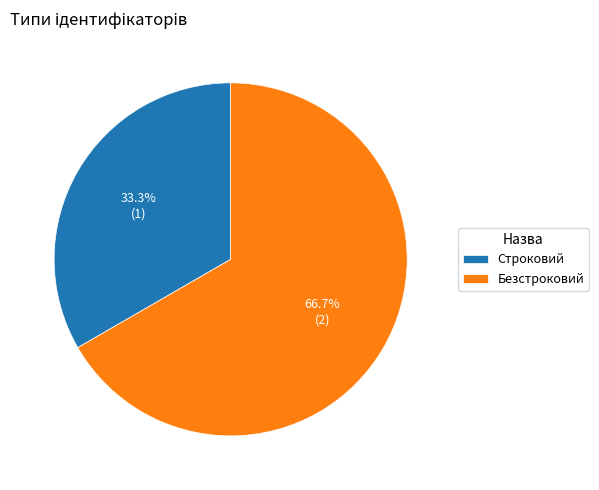

Which slice represents more than half of the pie?

Безстроковий